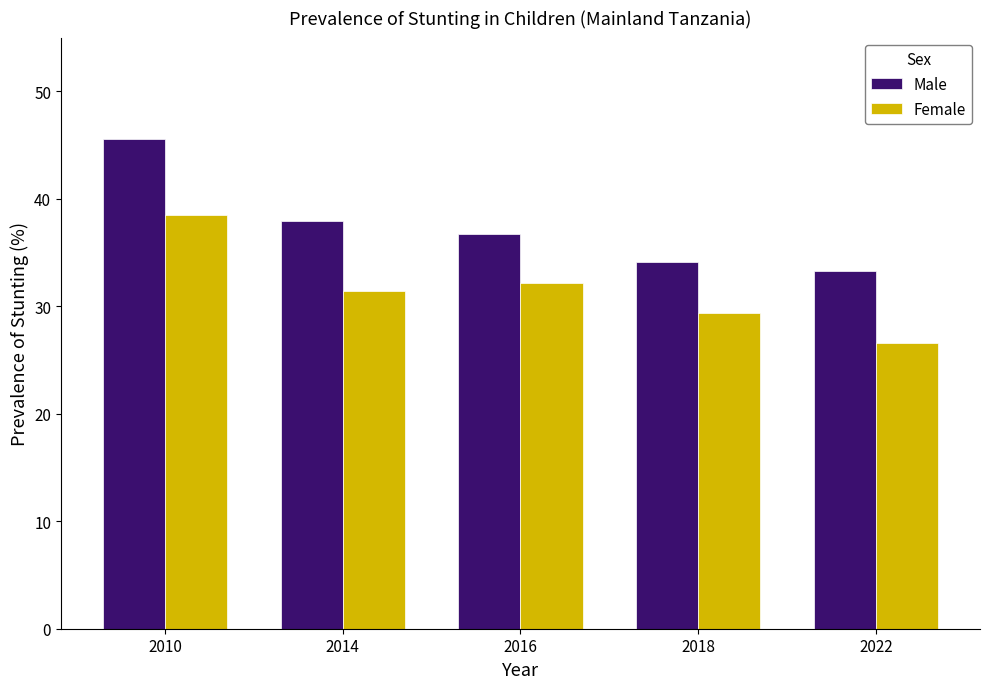

How many bars are there in each group?

2